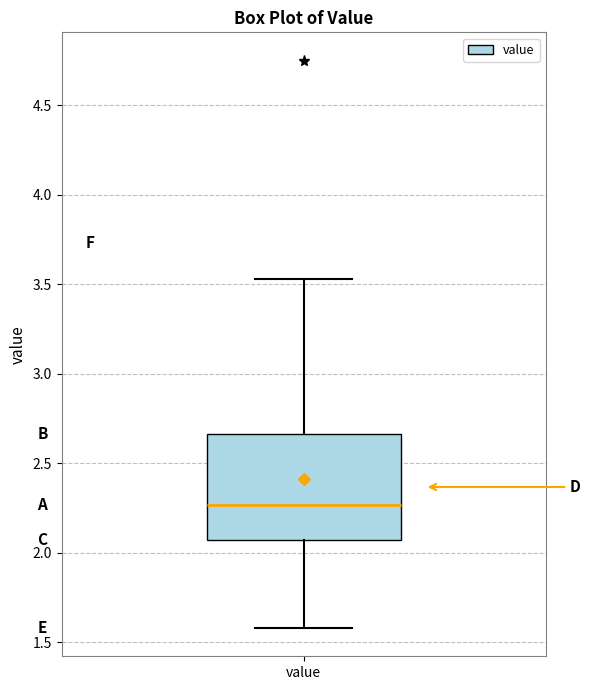

Where is the lower edge of the box for value on the y-axis? The values are not printed on the chart, so give them approximately, as read against the axis.

2.05